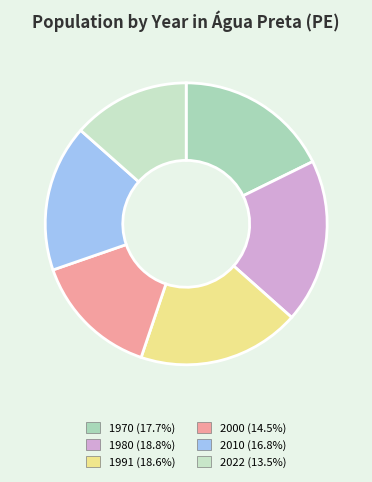

To the nearest percent, what percentage of the pie is 2000?

15%